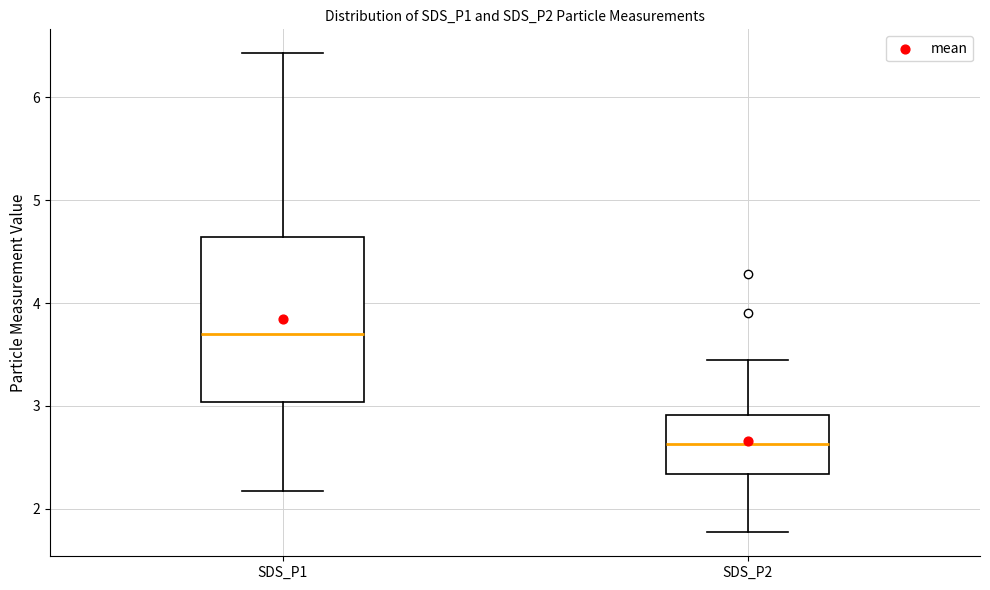

Which box's median line is the highest?

SDS_P1